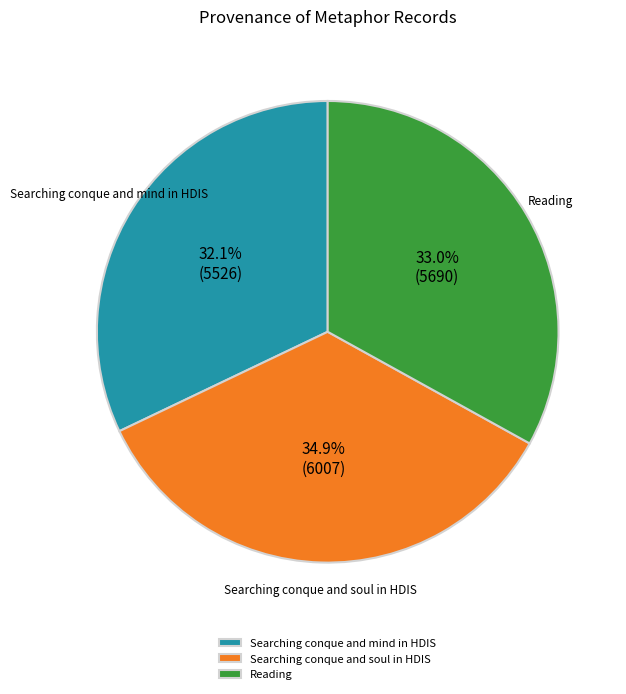

What portion of the pie excludes Searching conque and mind in HDIS?

67.9%